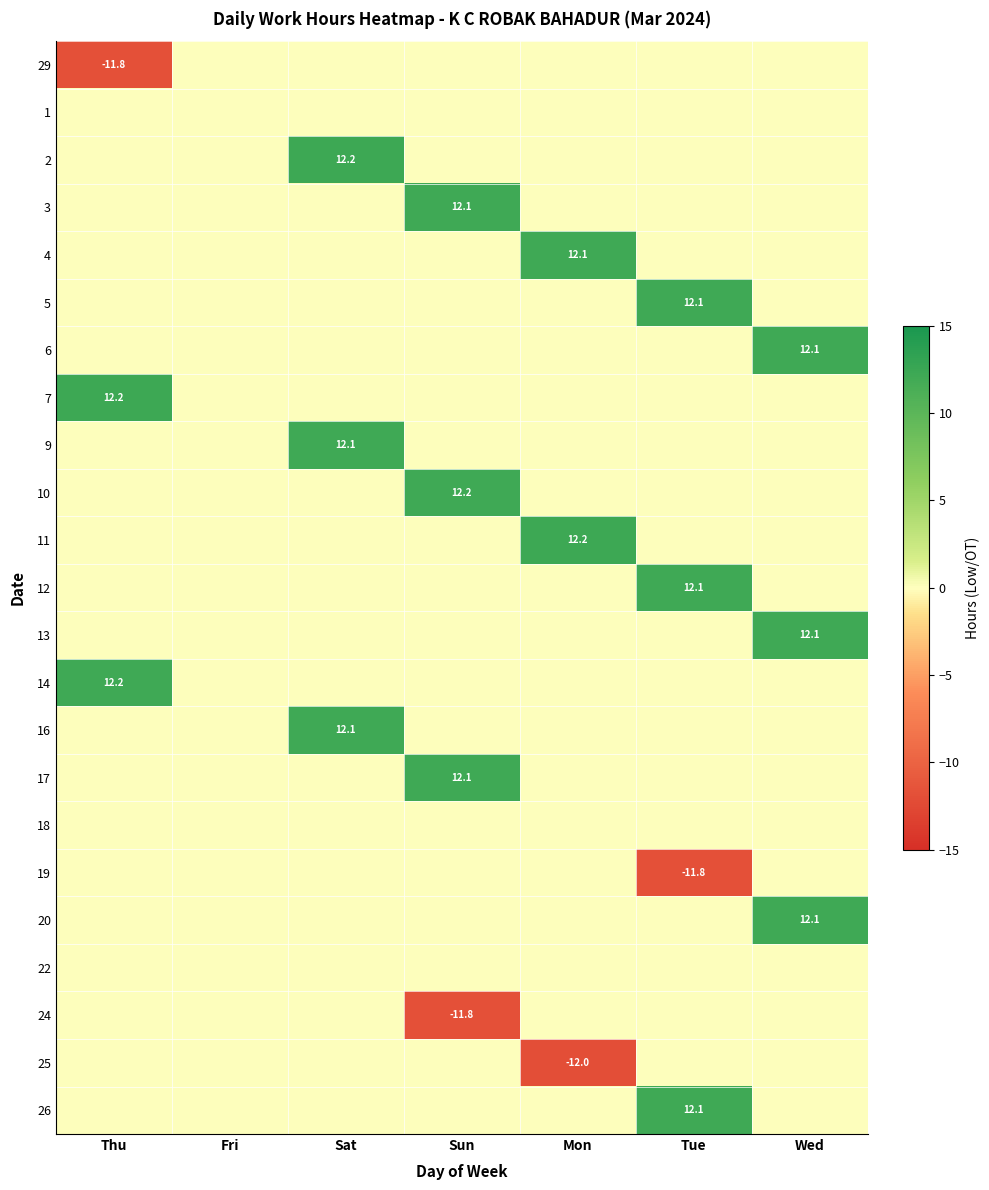

What is the greatest value displayed?

12.2